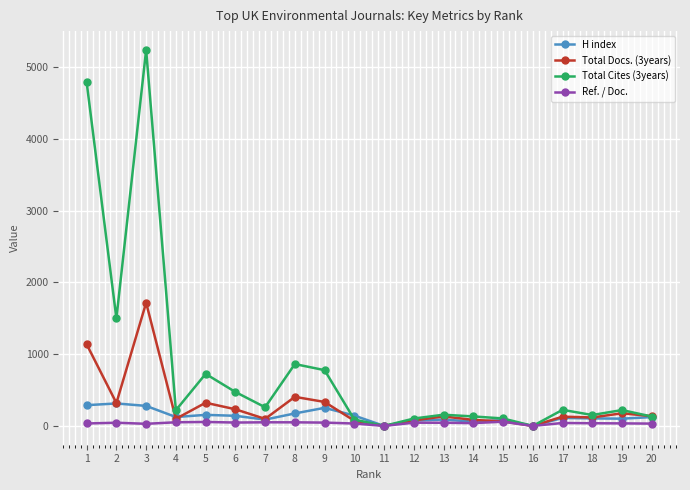

Where is the first local maximum for Total Cites (3years)?

3